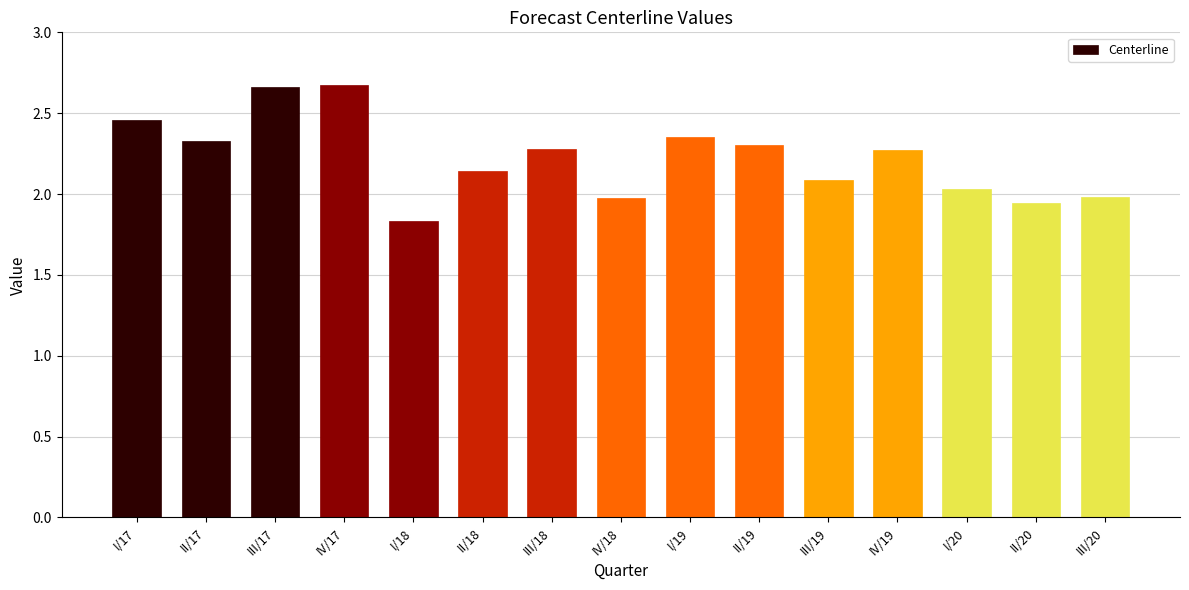

Are the bars grouped side by side (vs. stacked)?

No